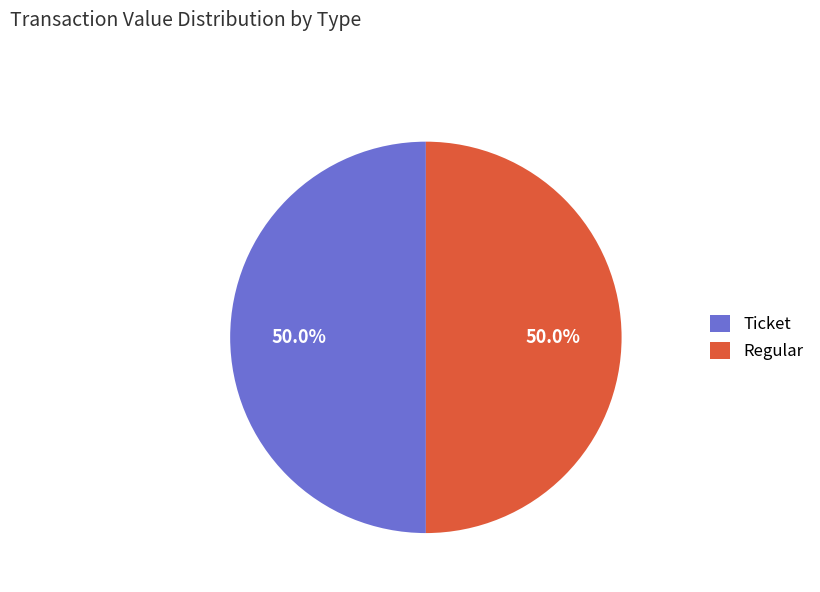

To the nearest percent, what is the combined percentage of Regular and Ticket?

100%